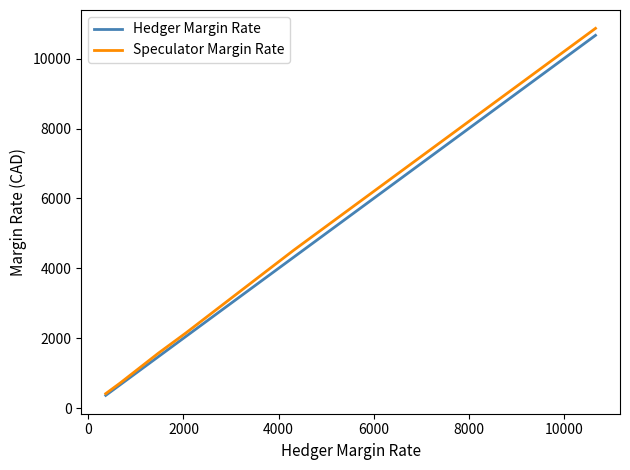

Between 2000 and 10000, which series saw the biggest shift?

Hedger Margin Rate